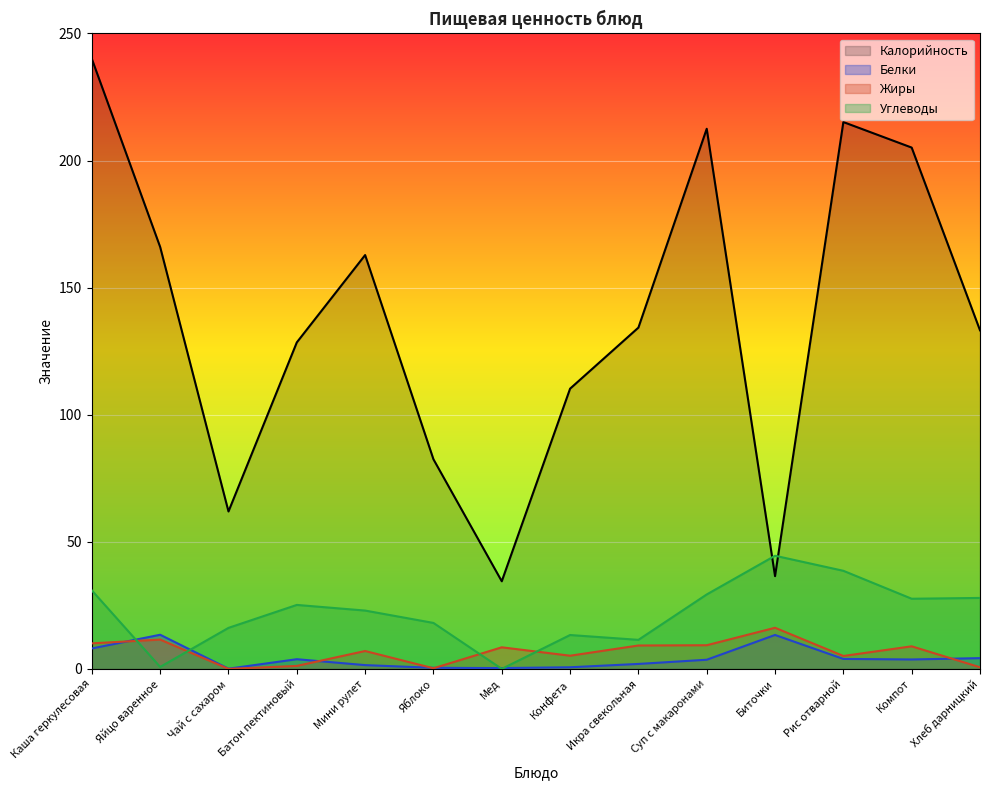

Between Суп с макаронами and Биточки, which is larger?

Суп с макаронами